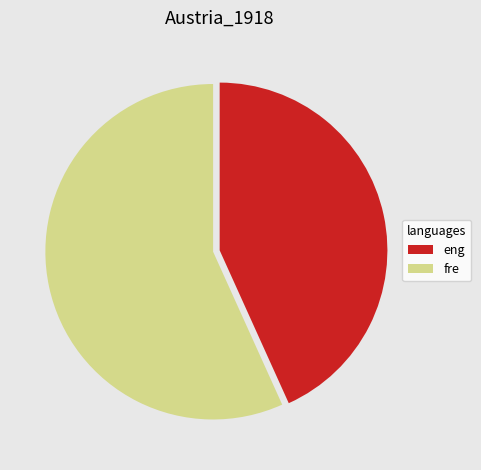

Which category has the smallest portion of the pie?

eng